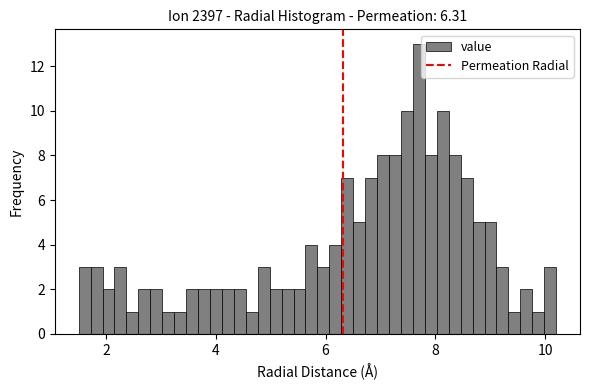

Around what value on the x-axis is the tallest bar? Give the approximate position of its centre, as read against the axis.

7.6